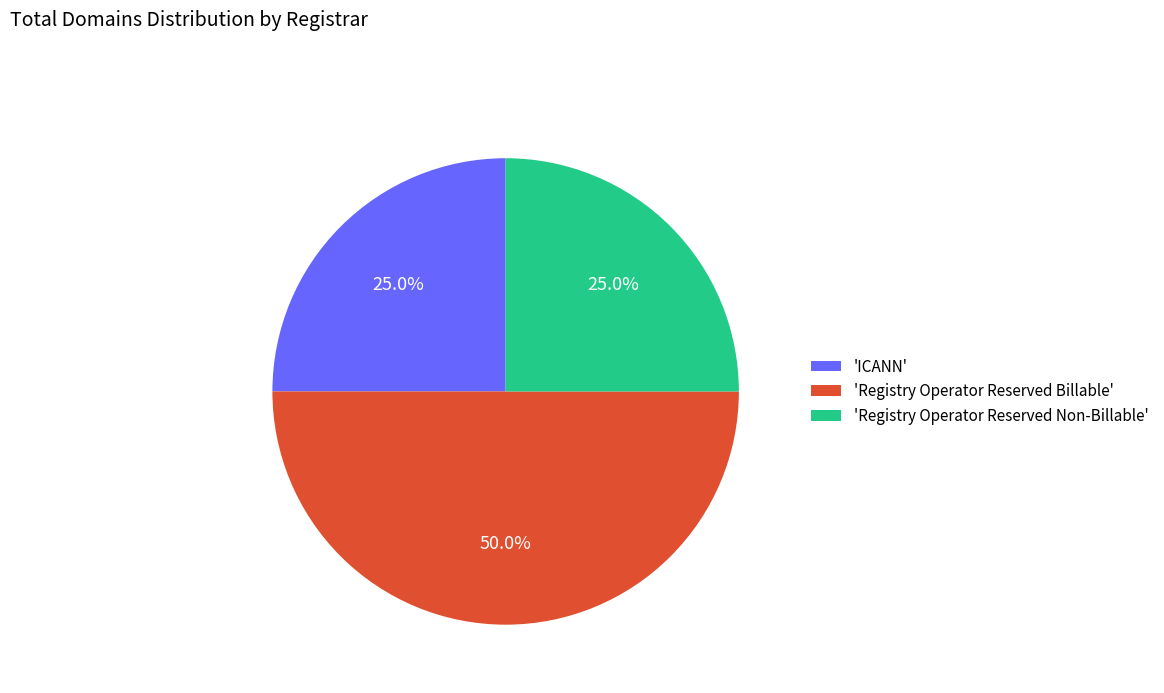

Does 'ICANN' account for over 50% of the chart?

No